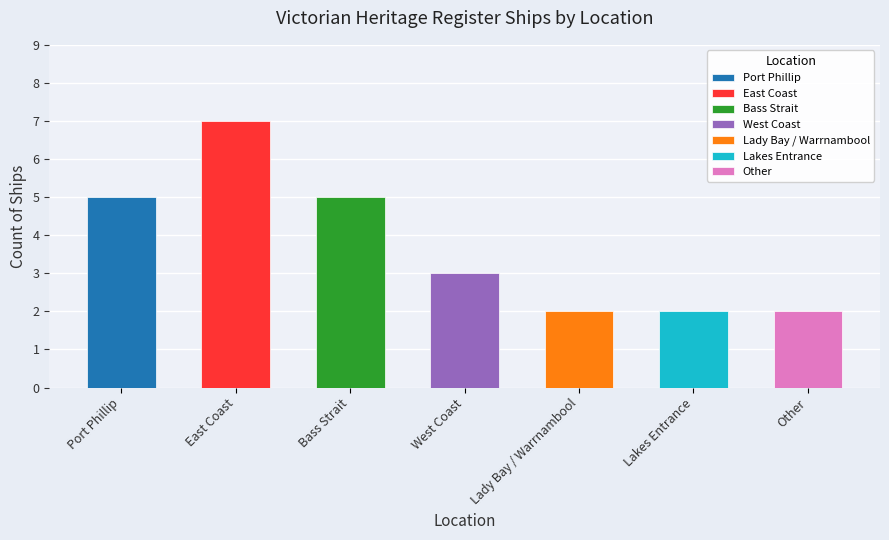

What is the difference between the maximum and minimum values?

5